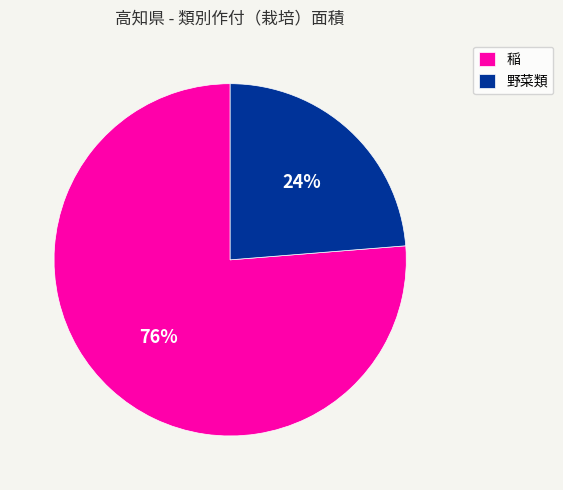

Between 野菜類 and 稲, which is larger?

稲